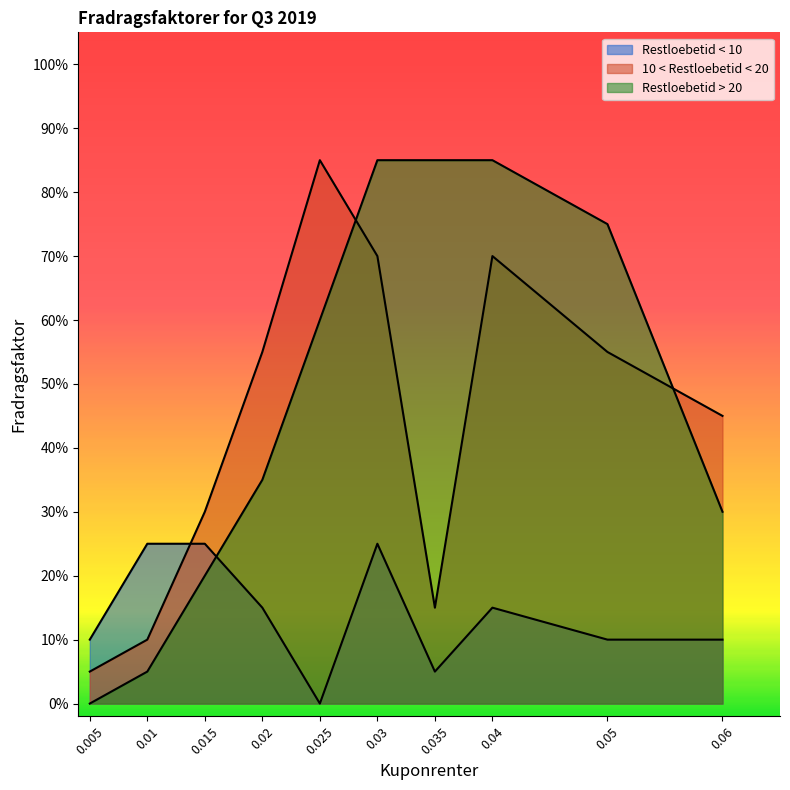

True or false: Restloebetid > 20 and Restloebetid < 10 intersect in this chart.

True